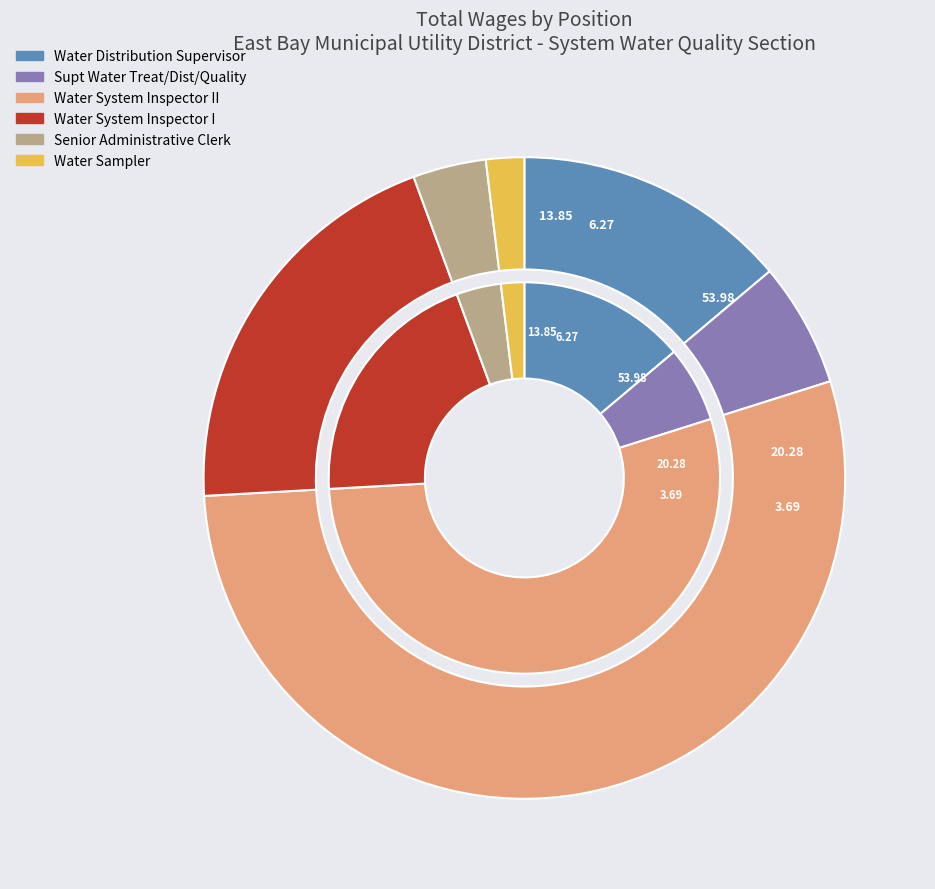

How many segments does this pie chart have?

6